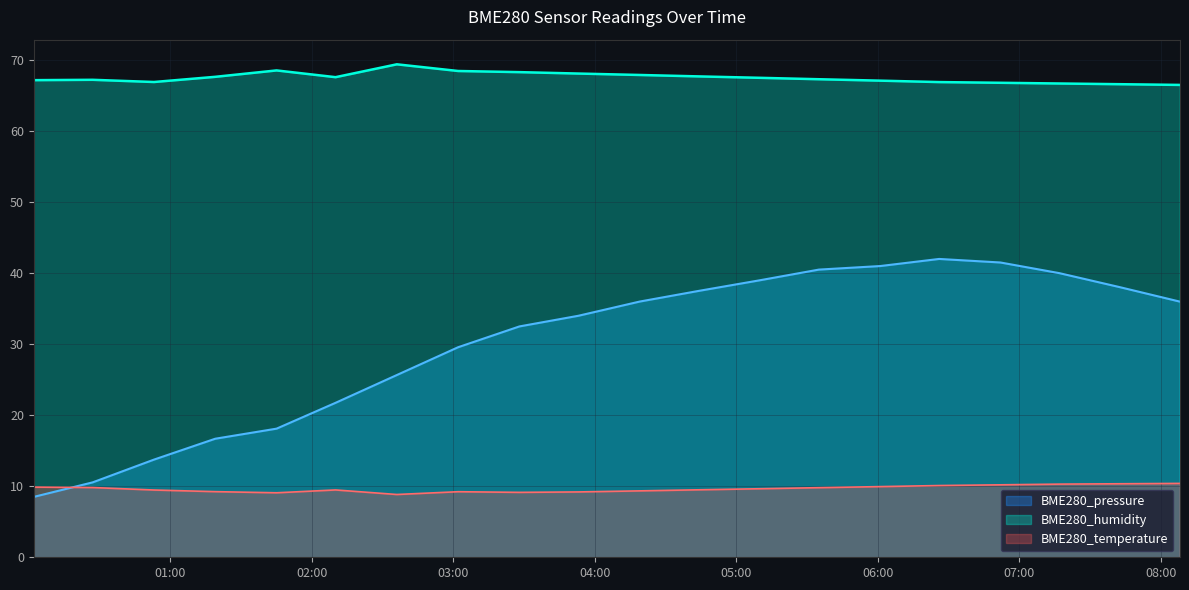

How many lines are shown in the chart?

3